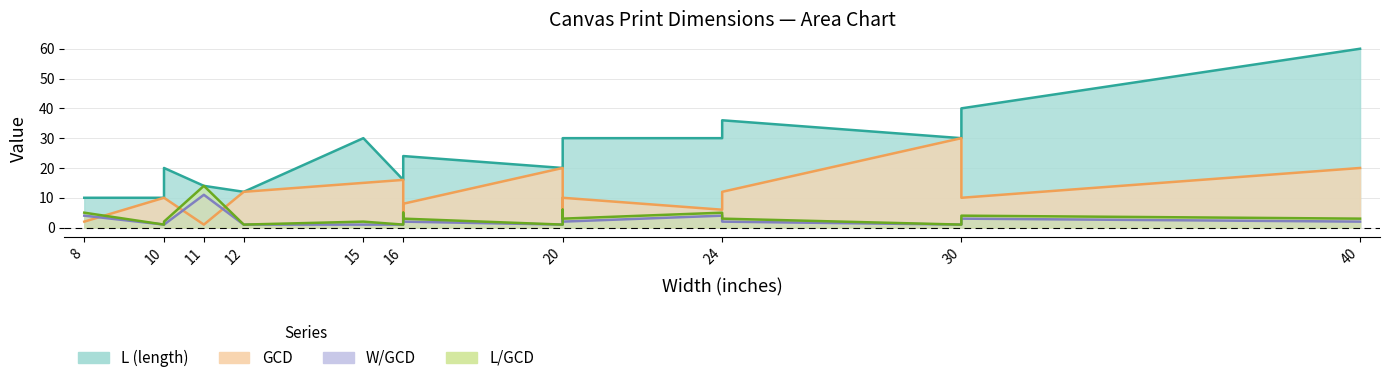

True or false: L_GCD and L intersect in this chart.

False